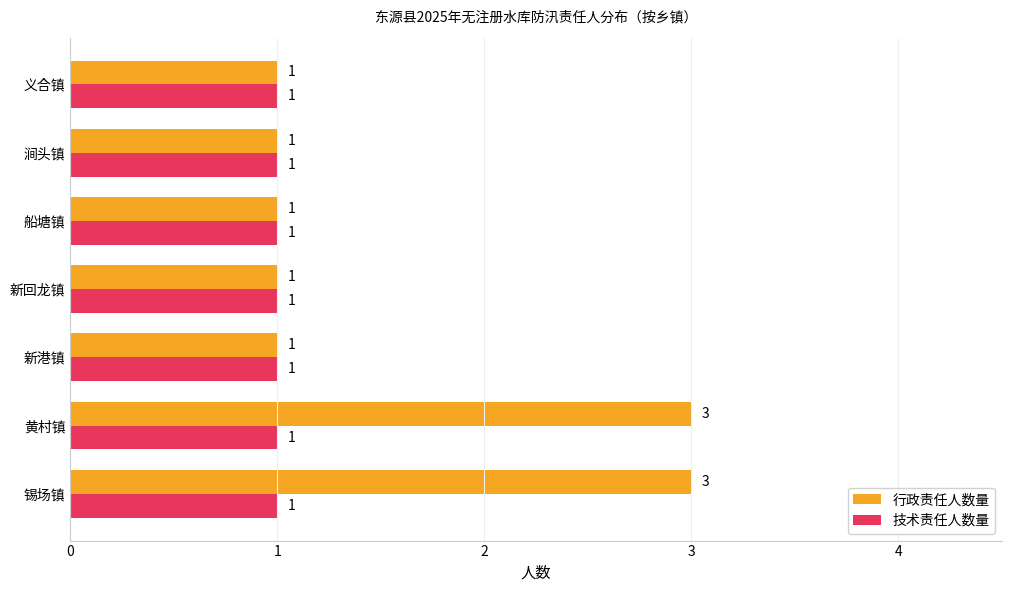

What is the difference between the maximum and minimum values in the 行政责任人数量 series?

2.0